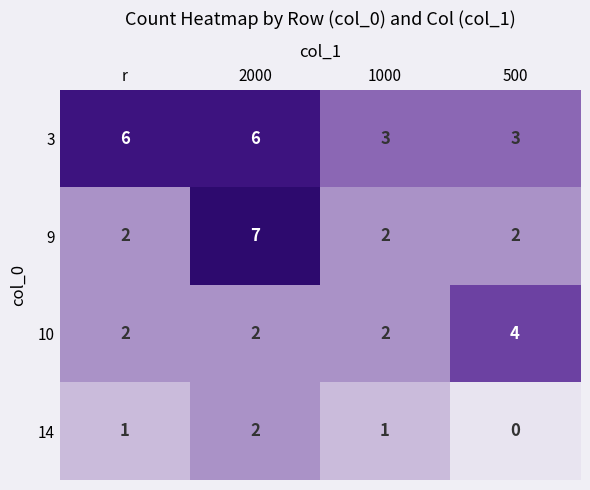

The value of 3 at 2000 is 9. True or false?

False